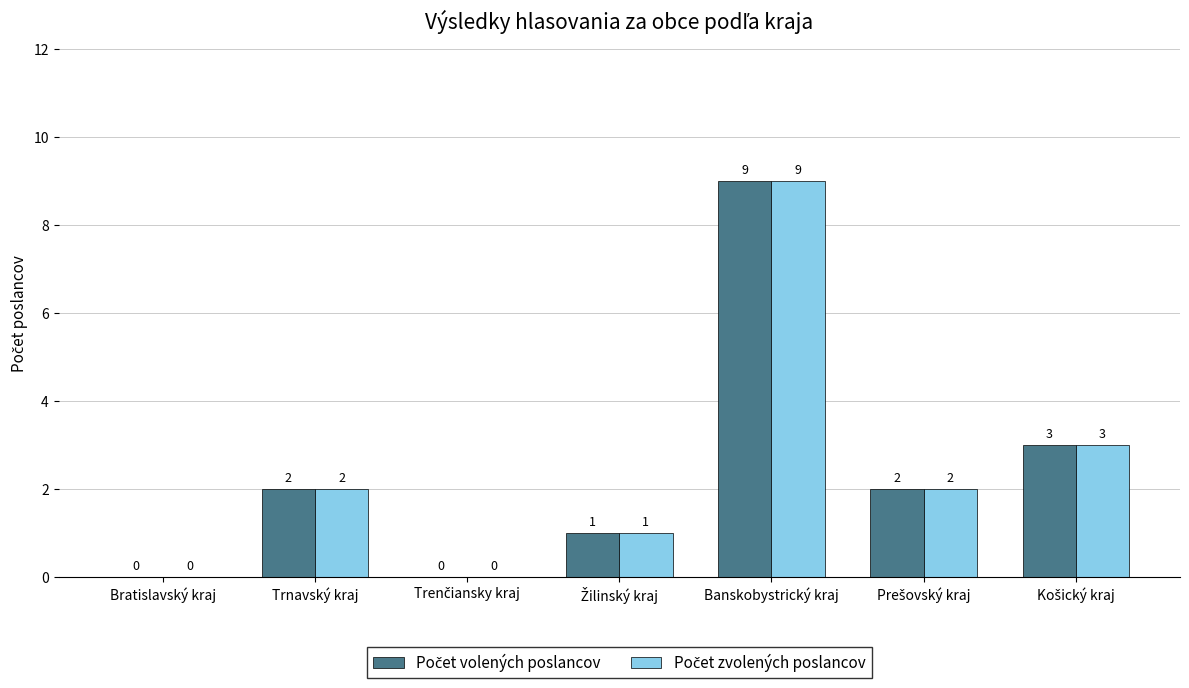

At which category is the sum across all series the highest?

Banskobystrický kraj